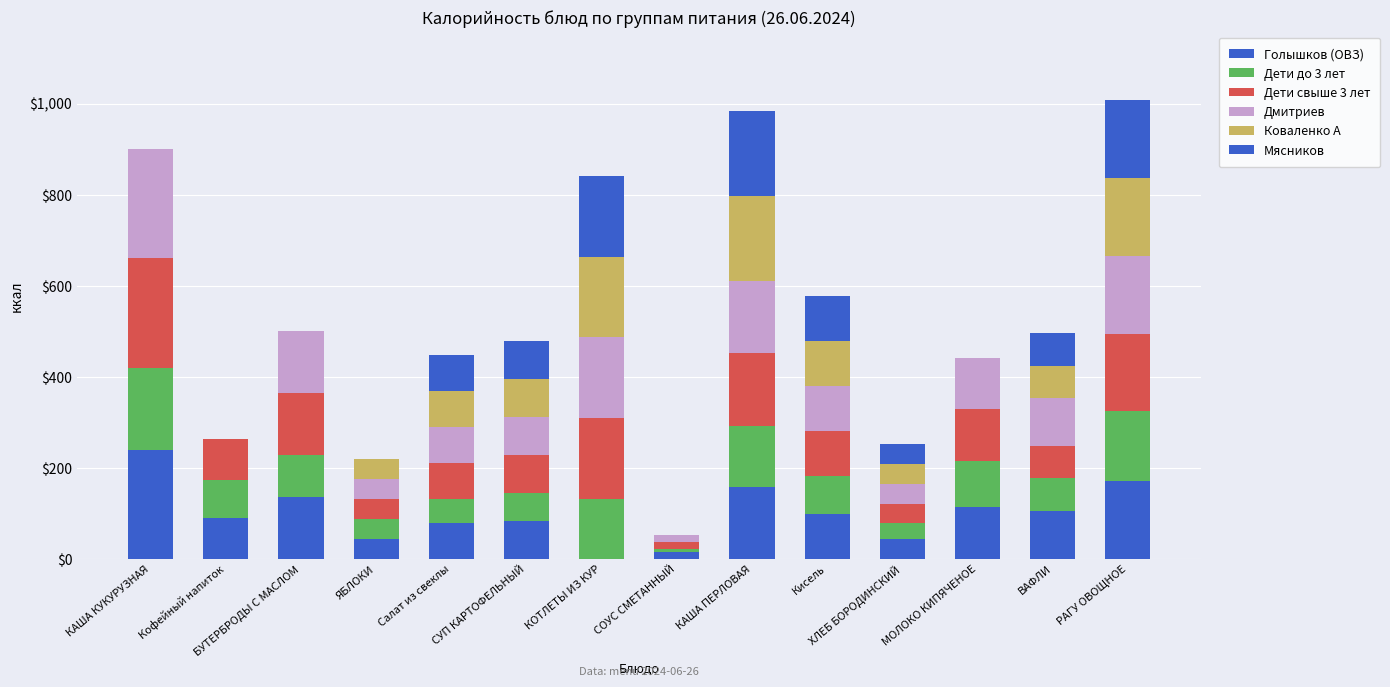

How many positive values does the Голышков (ОВЗ) series have?

13